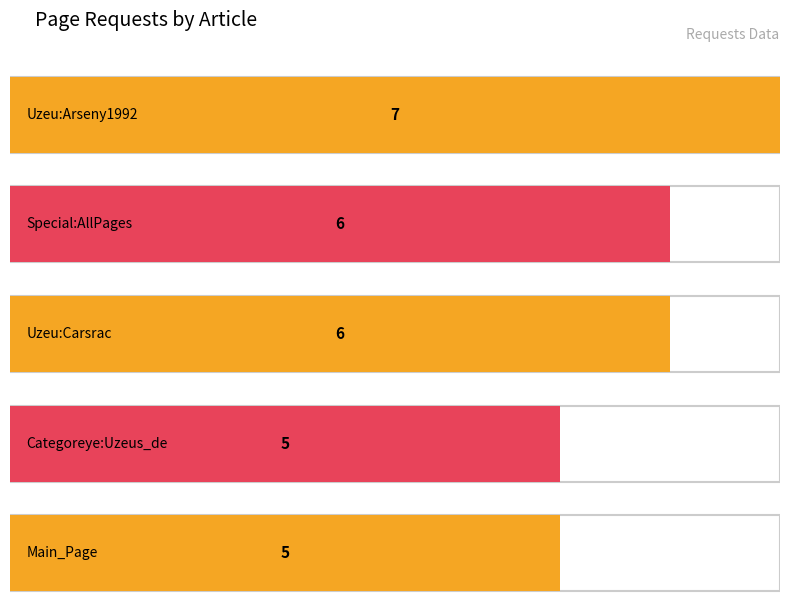

Between Special:AllPages and Main_Page, which is larger?

Special:AllPages